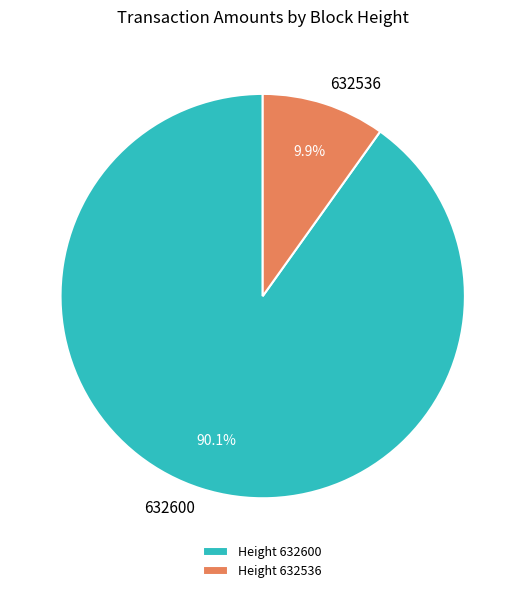

Count the number of slices in the pie.

2